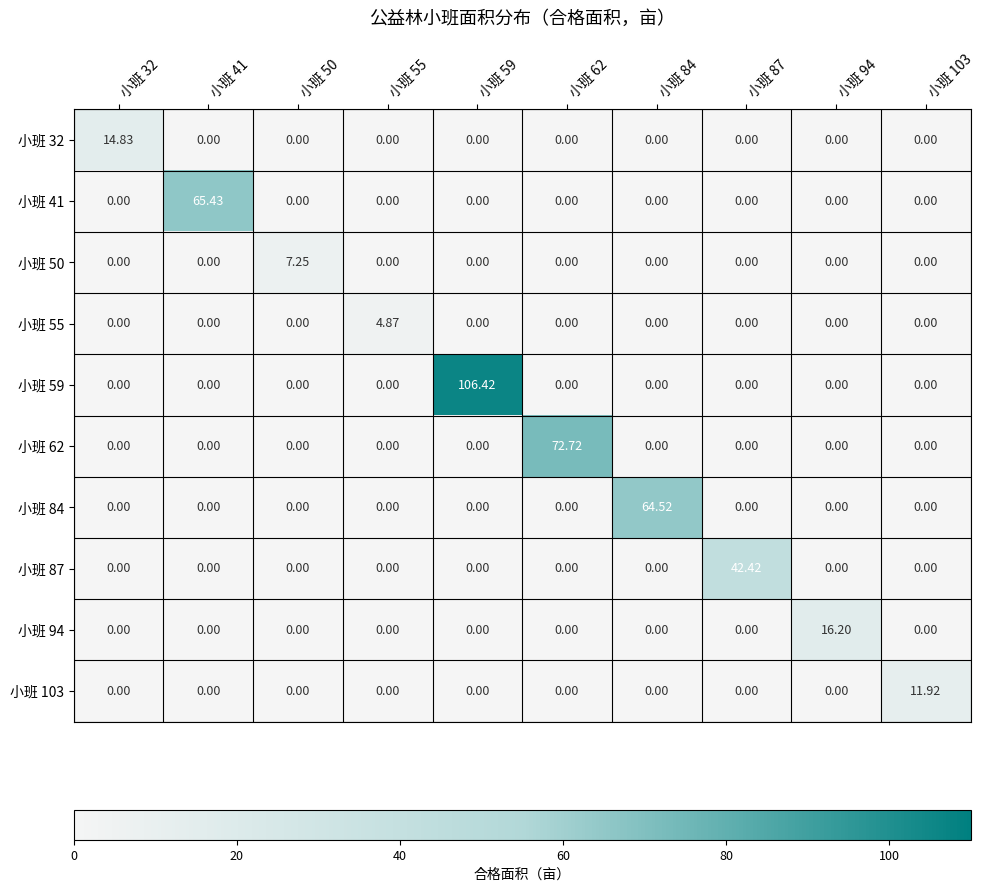

What is the spread (max minus min) of values at 小班 62?

72.7